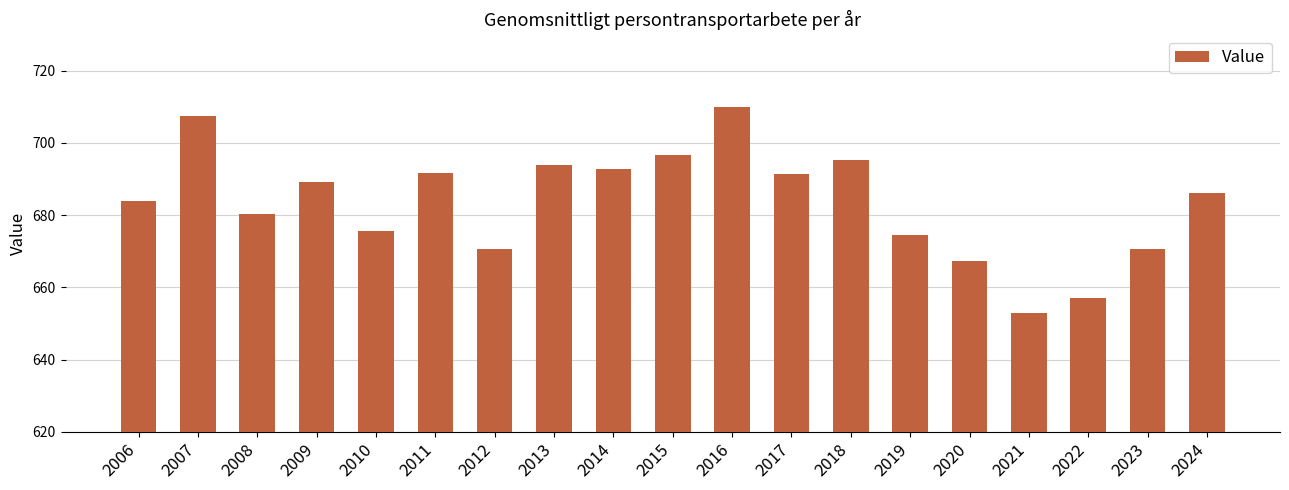

Which has a higher value, 2012 or 2019?

2019